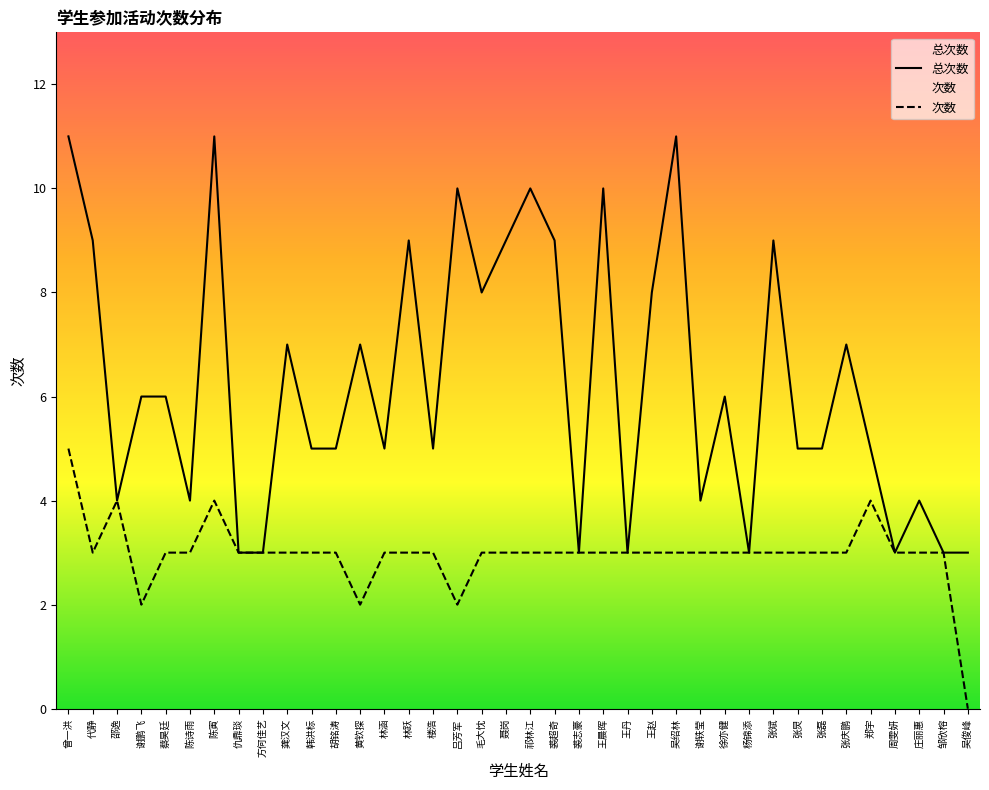

At 楼浩, list the series in order from smallest to largest.

次数, 总次数